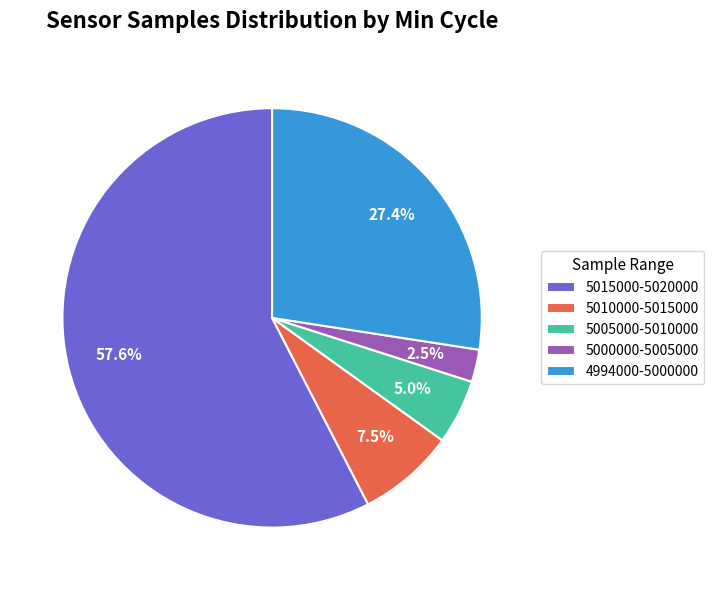

Rank the categories by value from highest to lowest.

5015000-5020000, 4994000-5000000, 5010000-5015000, 5005000-5010000, 5000000-5005000